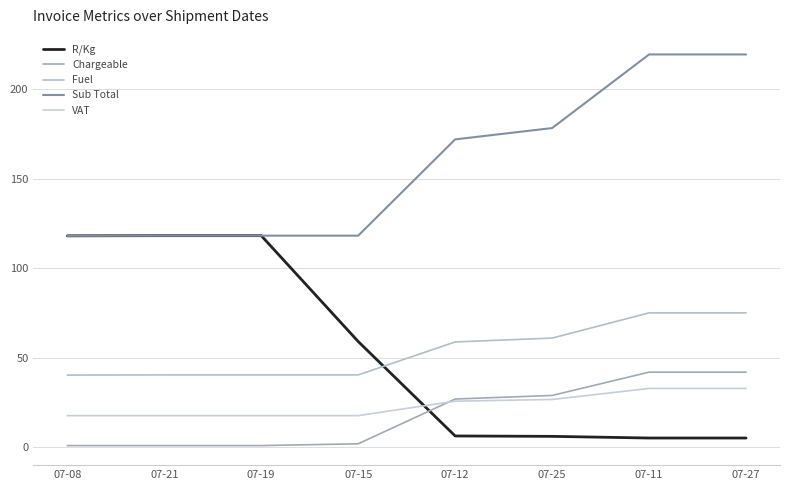

The value of VAT at 07-12 is 25.8. True or false?

True